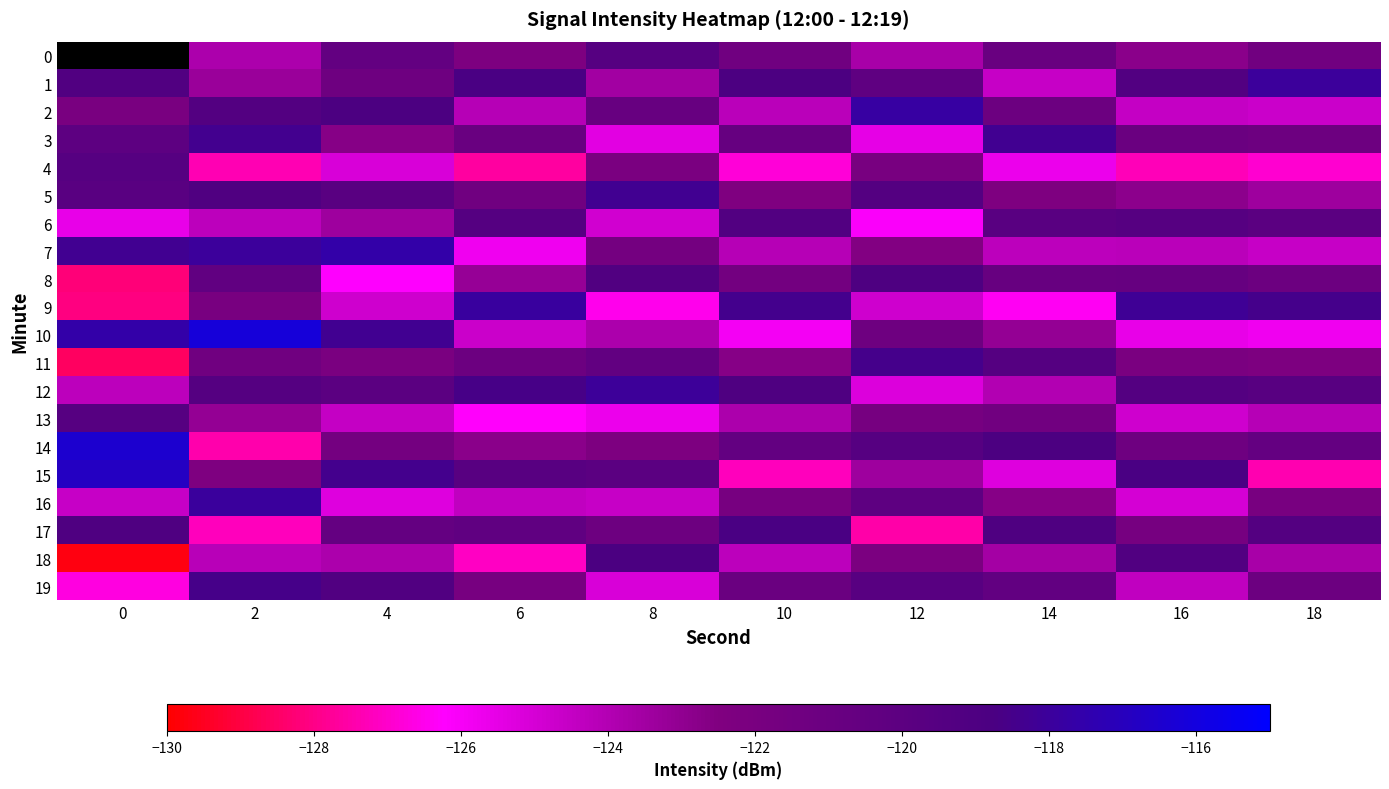

What is the difference between the maximum and minimum values in the 2 series?

6.9